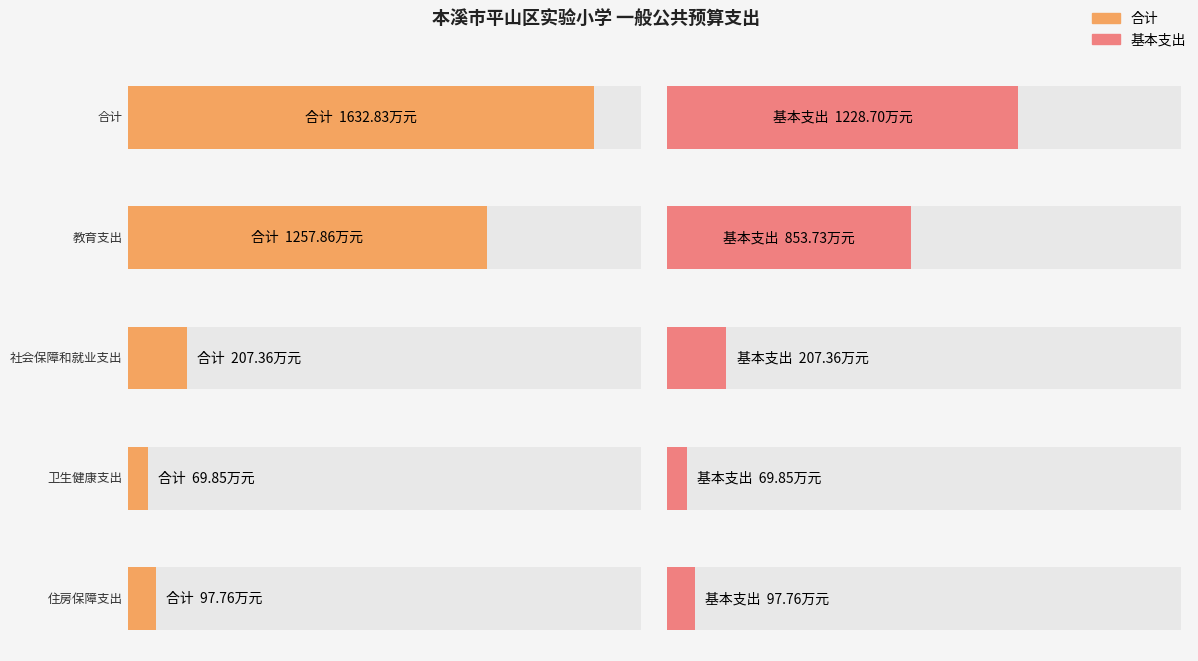

At which label does 合计 first exceed 207?

合计